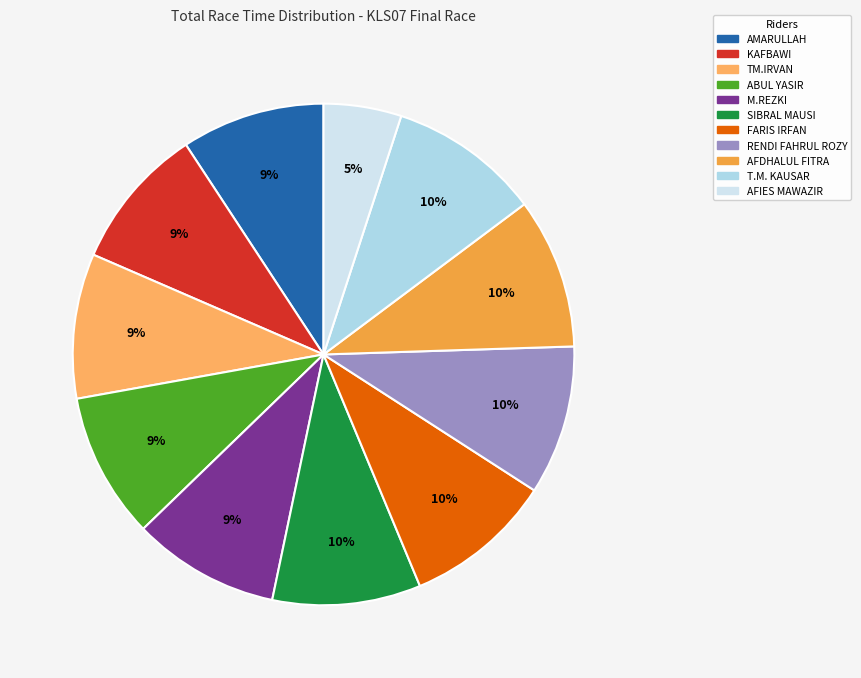

To the nearest percent, what is the average slice percentage?

9%